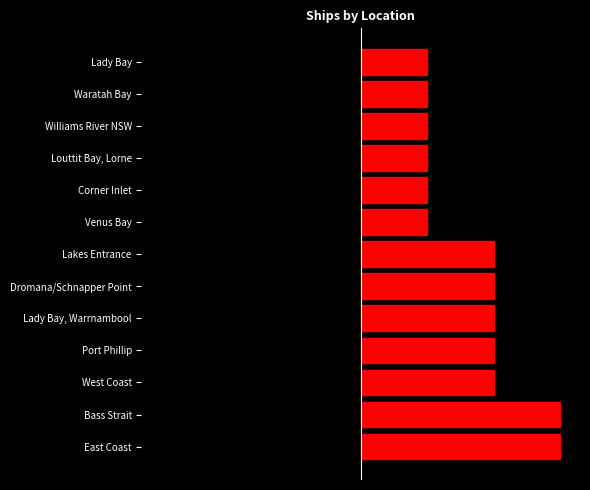

What is the highest value of the Right series?

1.5